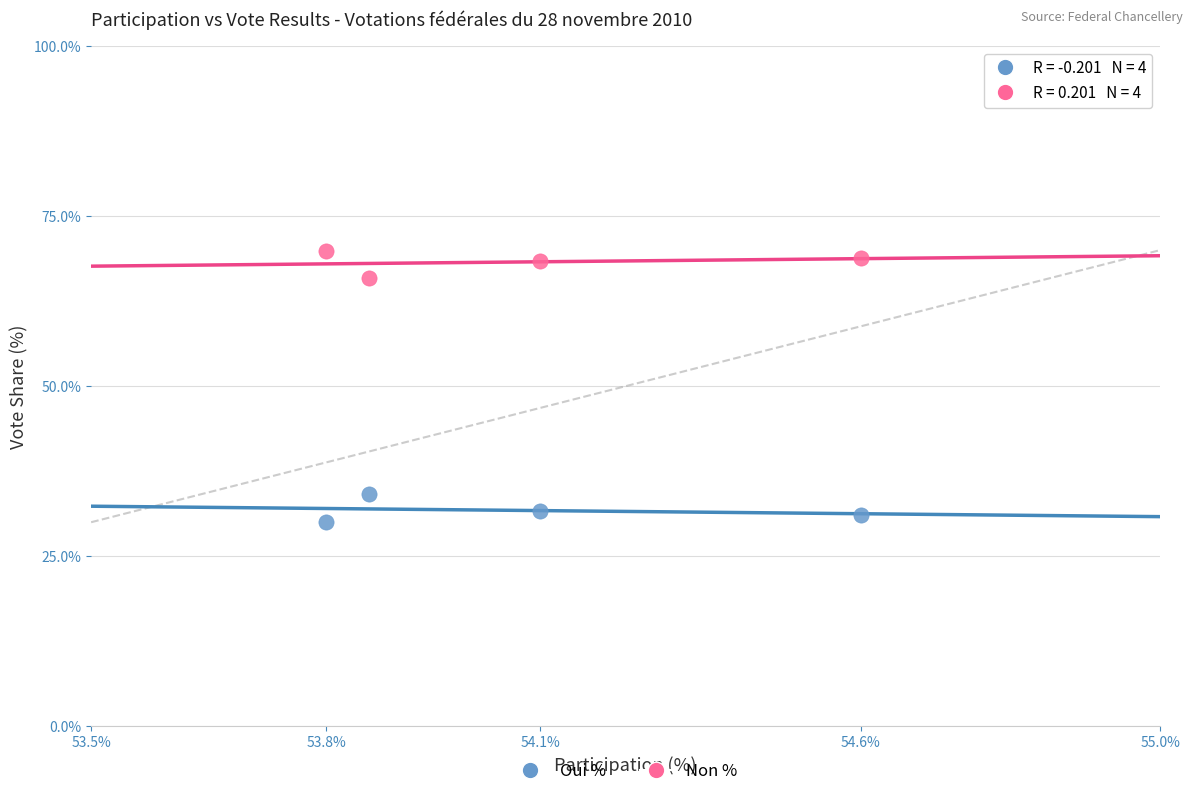

What are all the series names shown in the legend?

Oui %, Non %